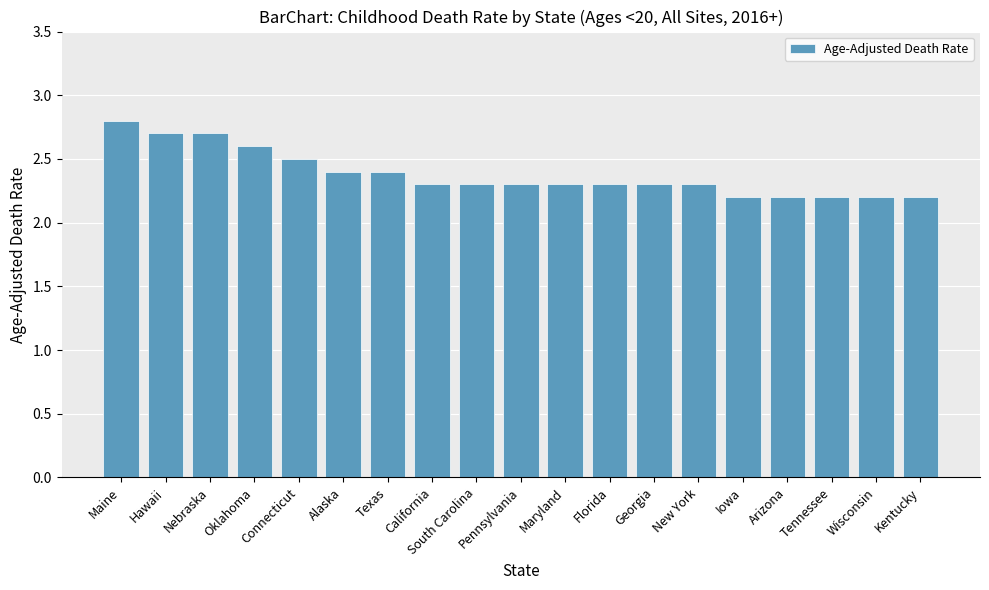

Between Nebraska and Oklahoma, which is larger?

Nebraska